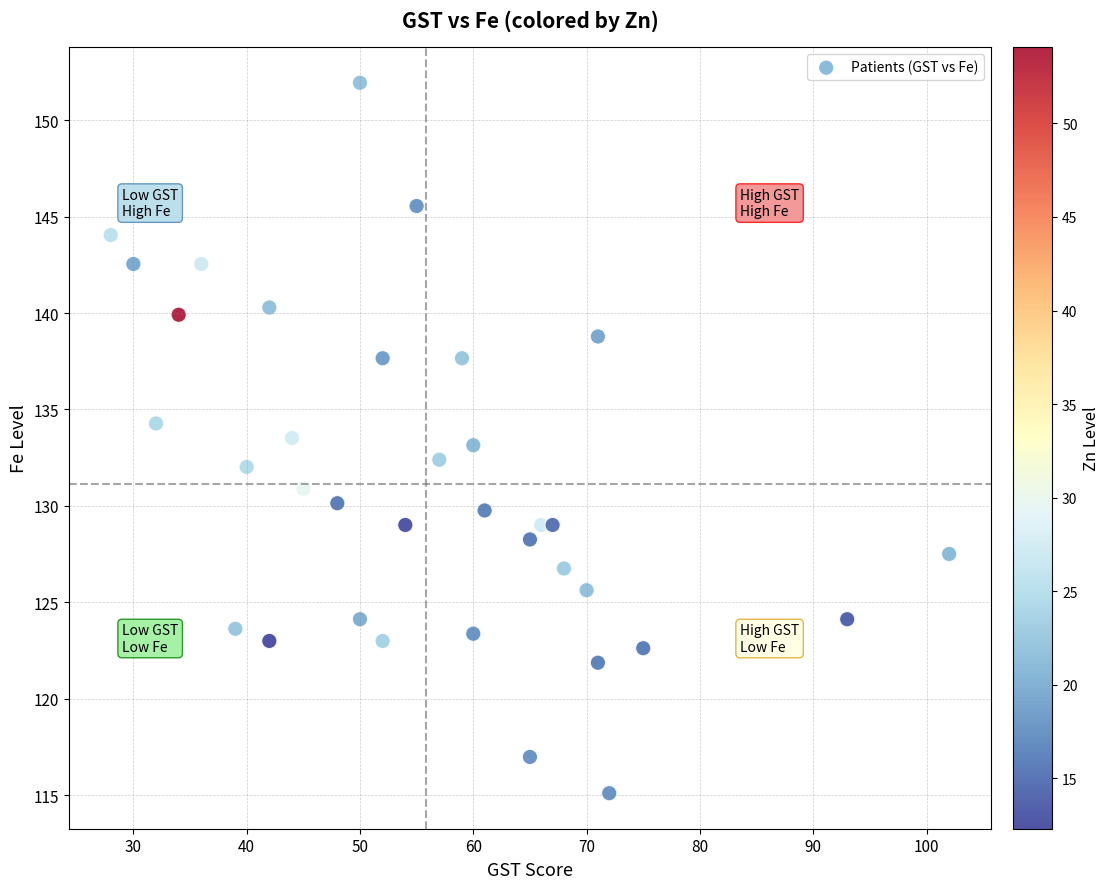

What is the range of Y values (max minus min)?

36.8